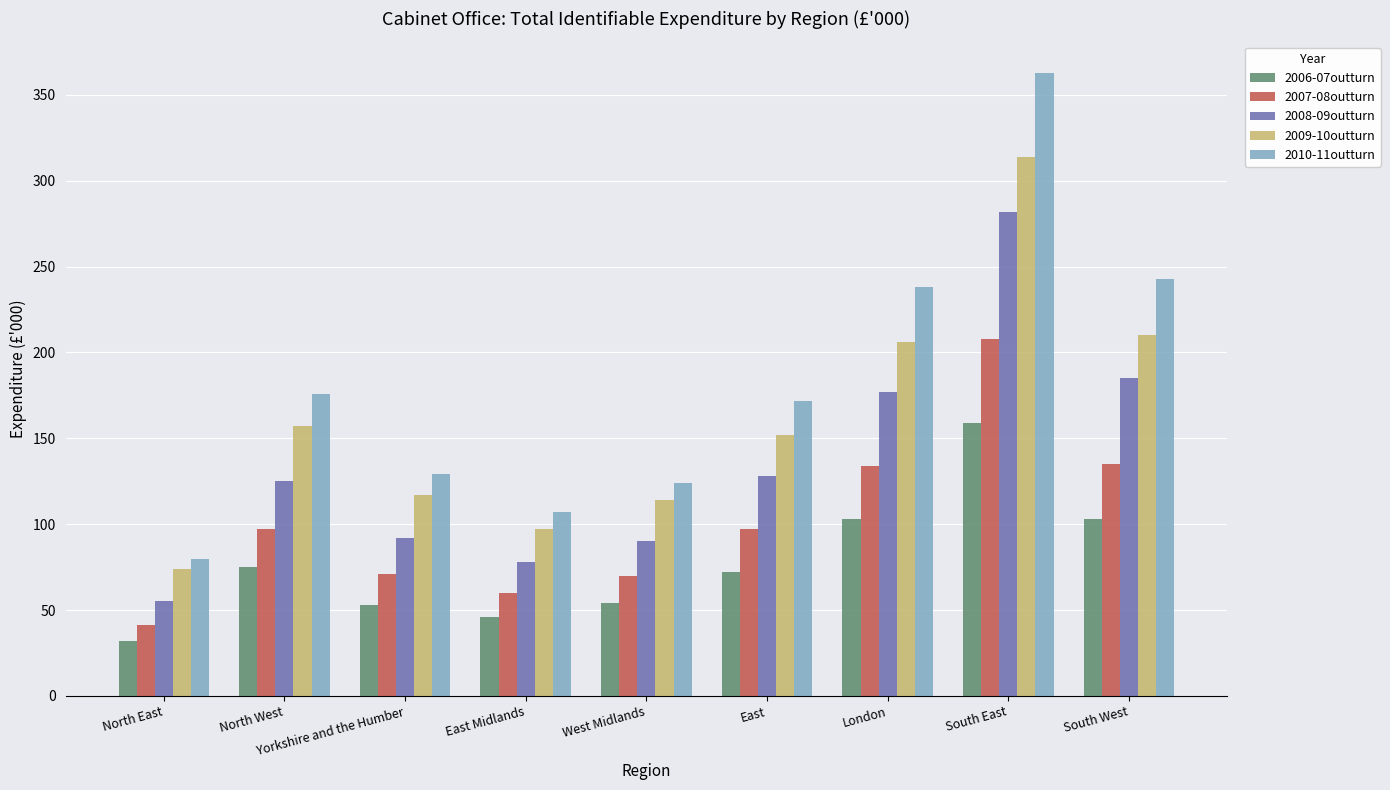

What are all the series names shown in the legend?

2006-07outturn, 2007-08outturn, 2008-09outturn, 2009-10outturn, 2010-11outturn